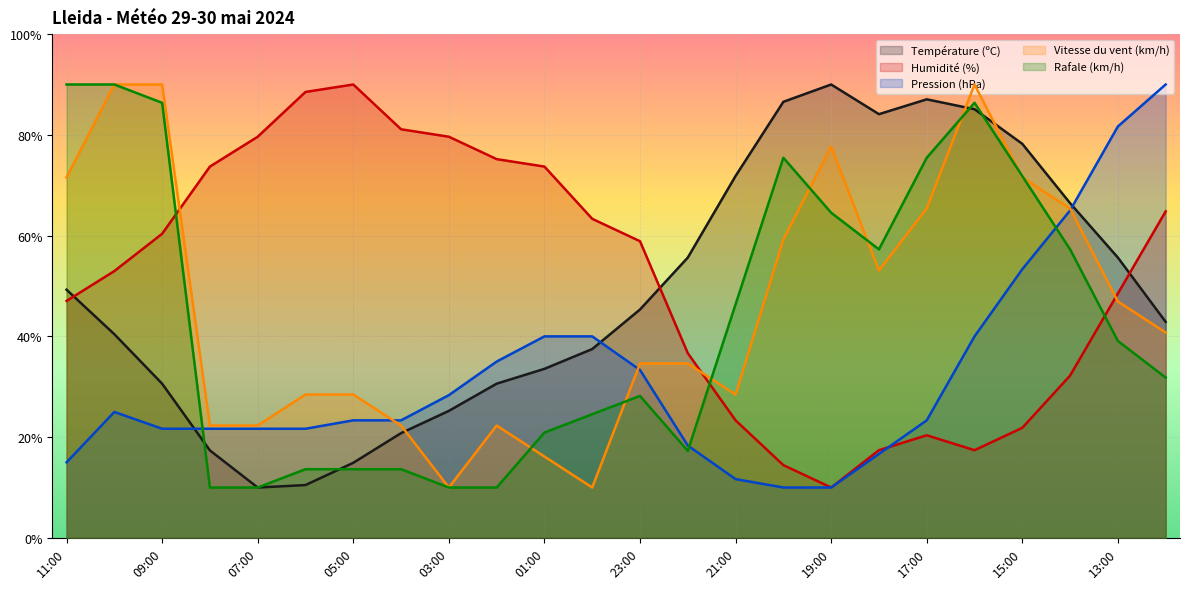

The Humidité (%) series shows 25.8 at 09:00. True or false?

False